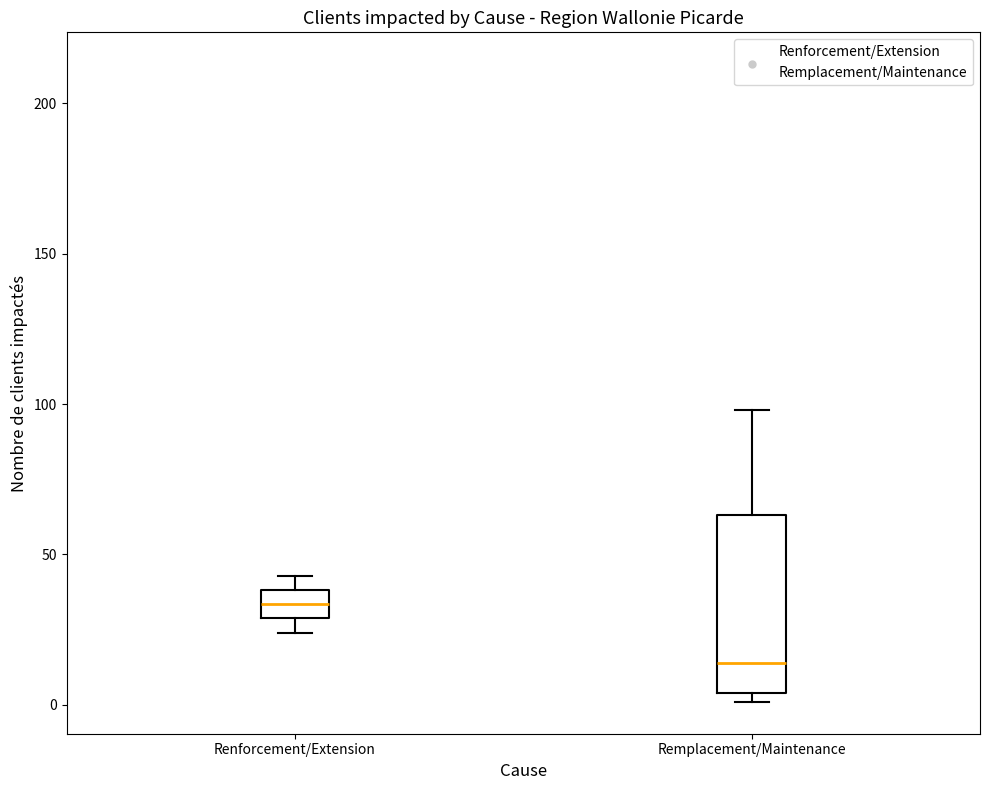

Which box's median line is the lowest?

Remplacement/Maintenance